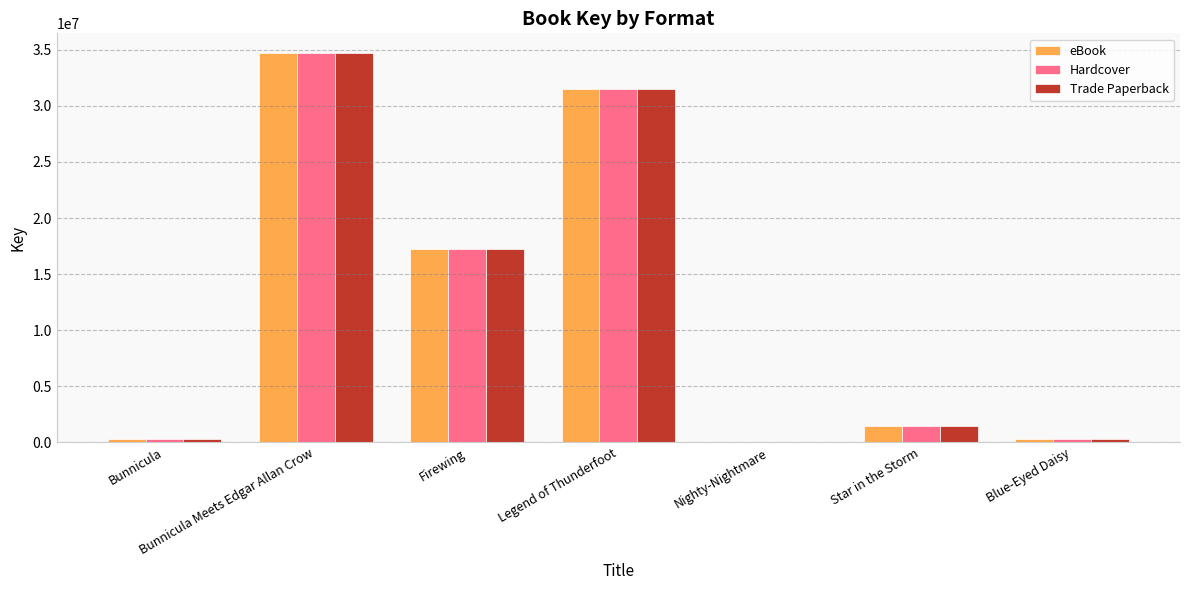

What is the sum of all Hardcover values?

85623680